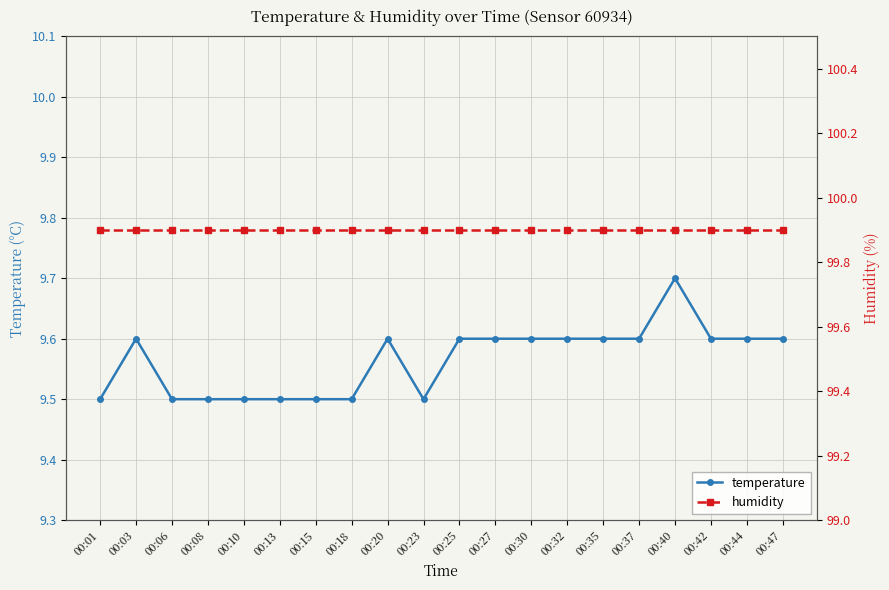

How many temperature values are between 9 and 10?

20